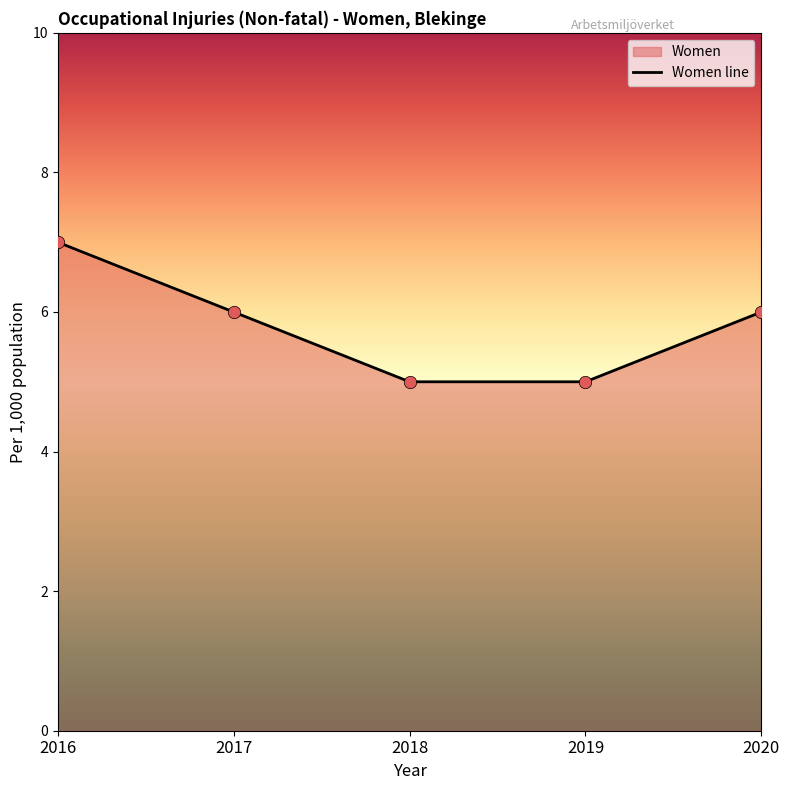

Which has a higher value, 2018 or 2016?

2016